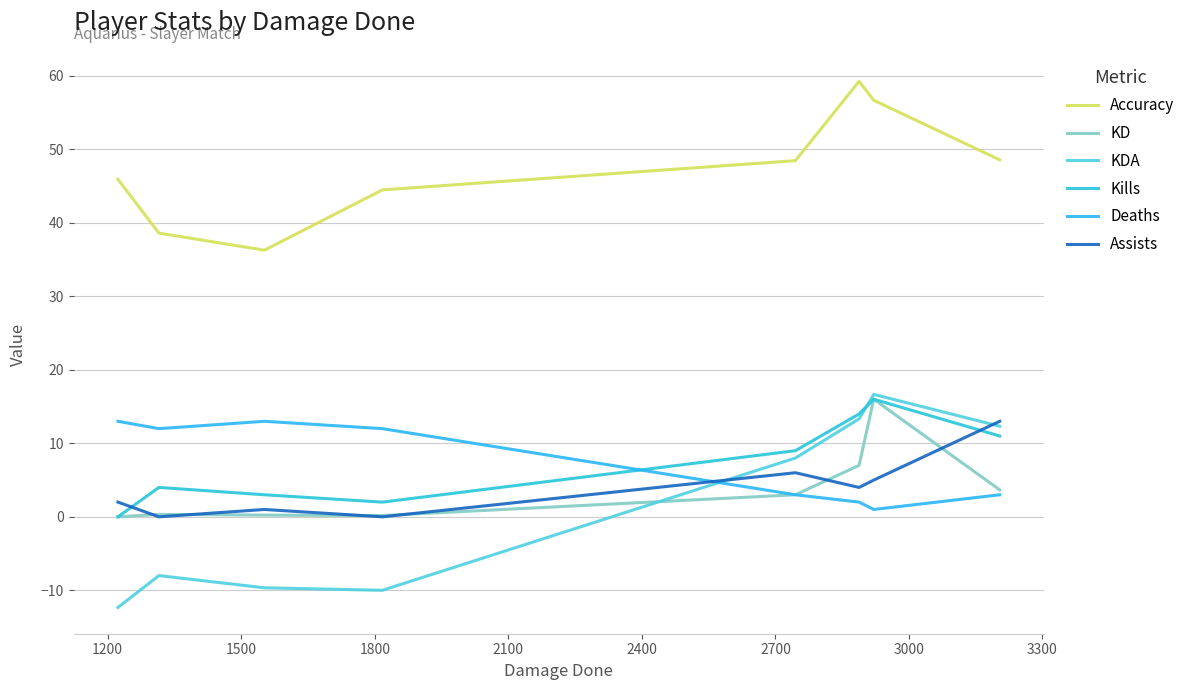

Which series has the widest spread of values?

KDA